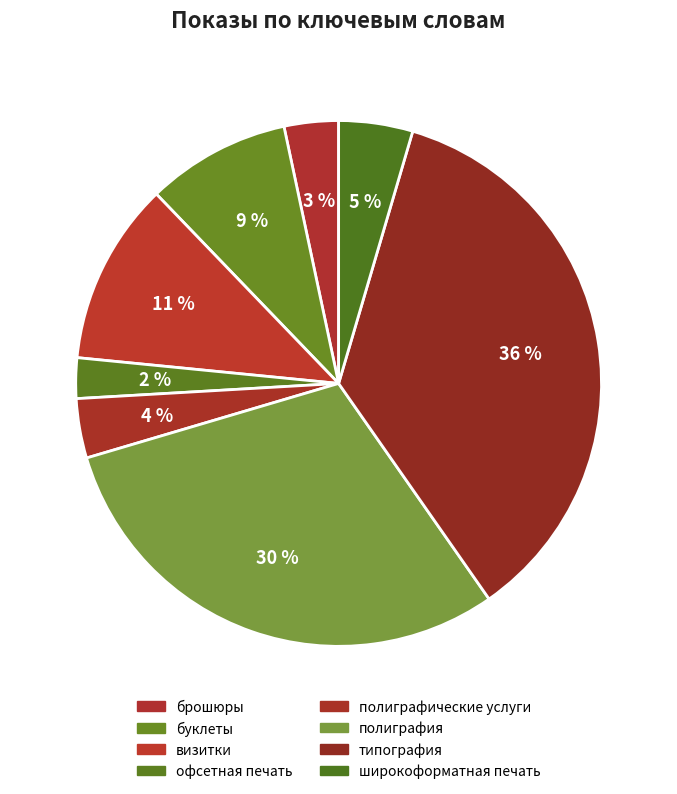

How many segments does this pie chart have?

8